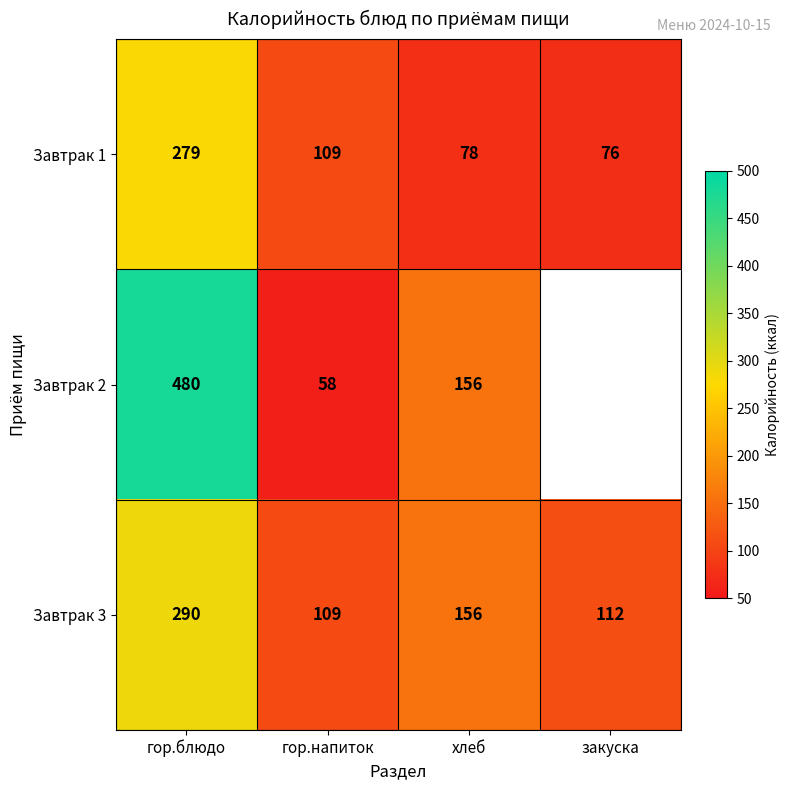

How many values in the Завтрак 3 series are below 156?

2